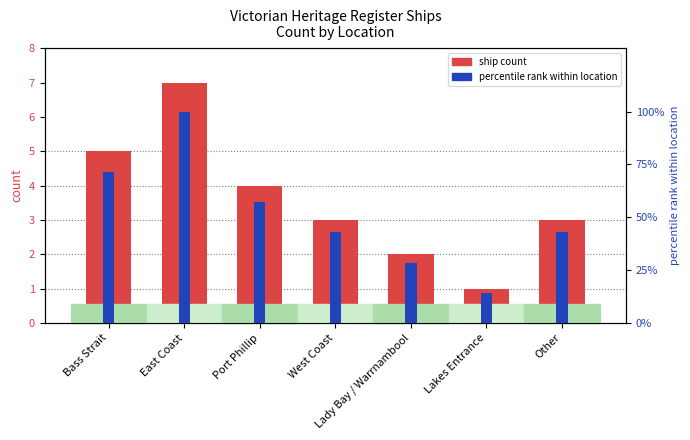

Reading left to right, extract all data points from this chart.

ship count: 5.0	7.0	4.0	3.0	2.0	1.0	3.0
percentile rank within location: 71.4	100.0	57.1	42.9	28.6	14.3	42.9